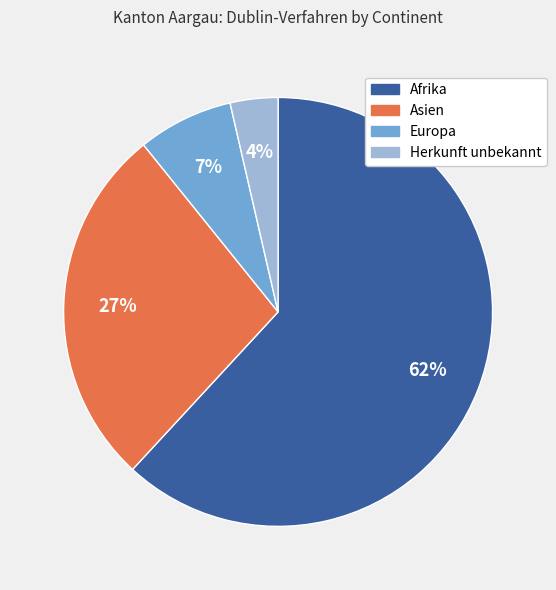

What is the majority slice?

Afrika